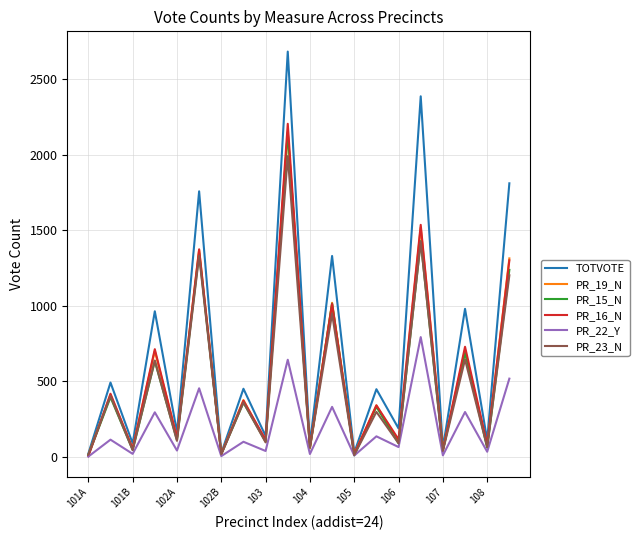

Which series has the widest spread of values?

TOTVOTE